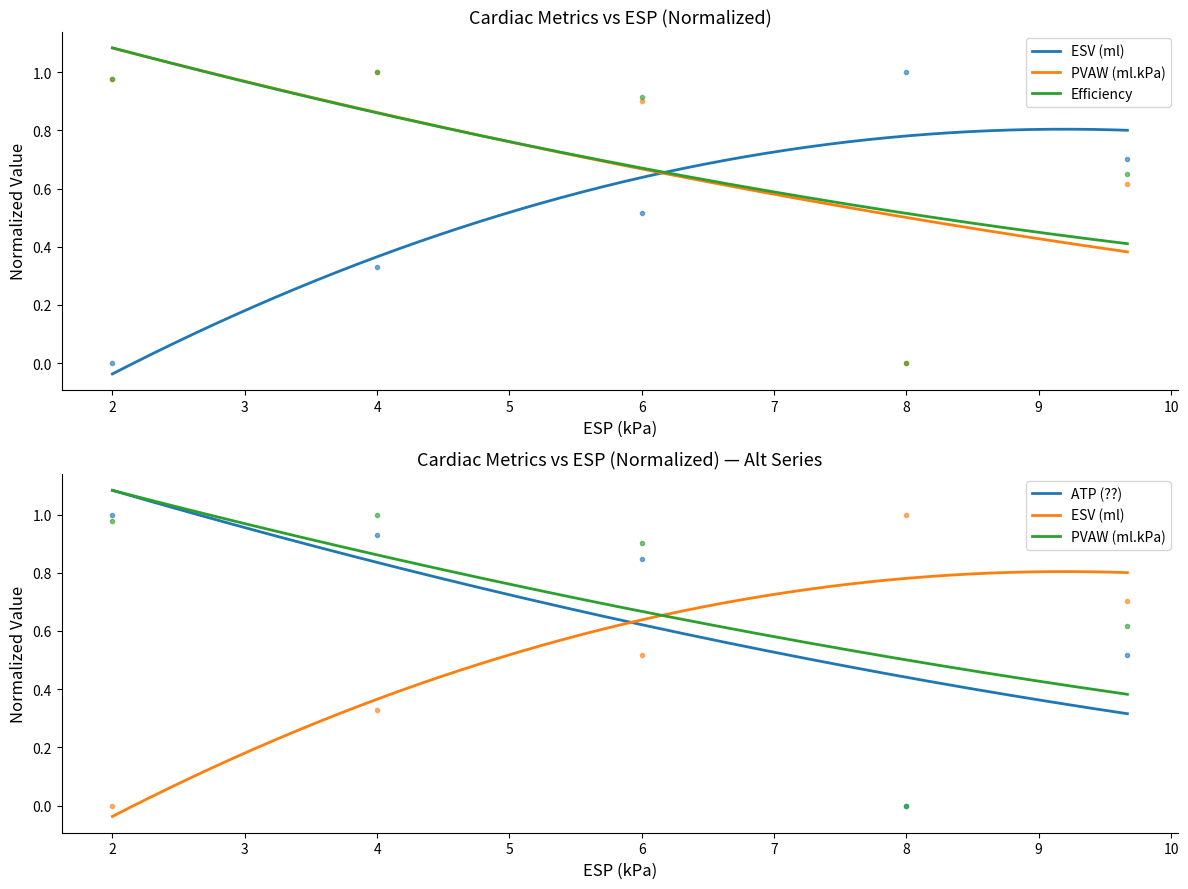

Rank the series at 4.0 from lowest to highest value.

ESV (ml), ATP (??), PVAW (ml.kPa), Efficiency